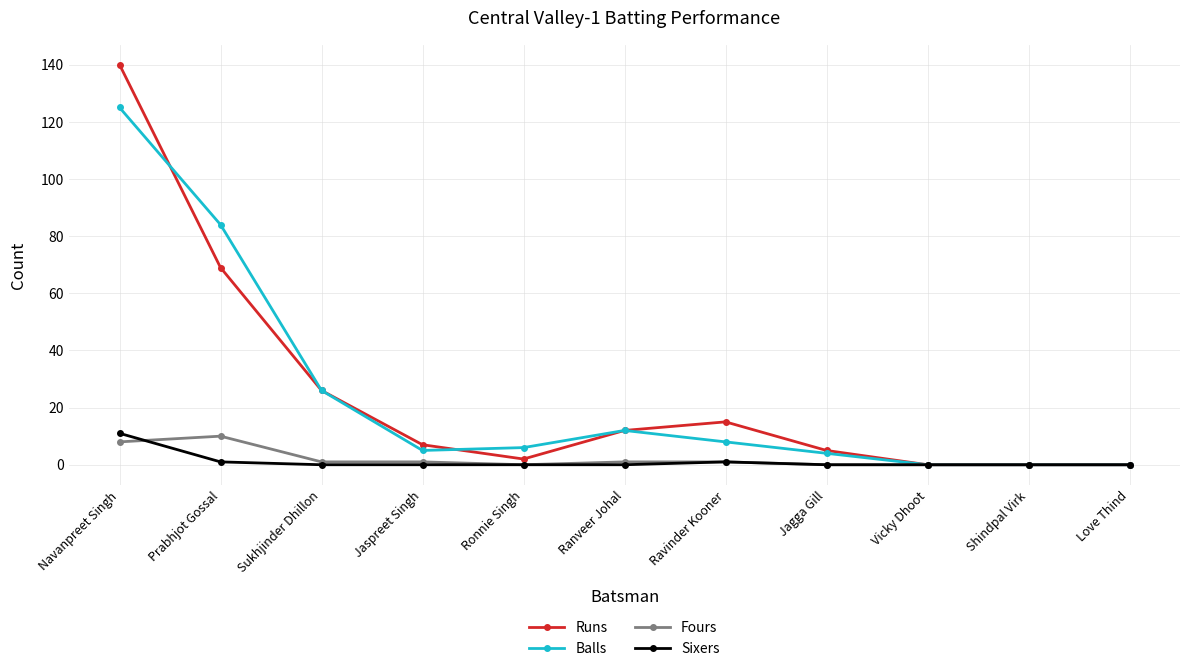

Is it true that Balls equals 6 at Ronnie Singh?

True